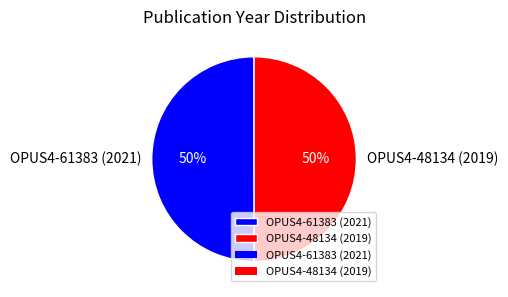

Count the number of slices in the pie.

2